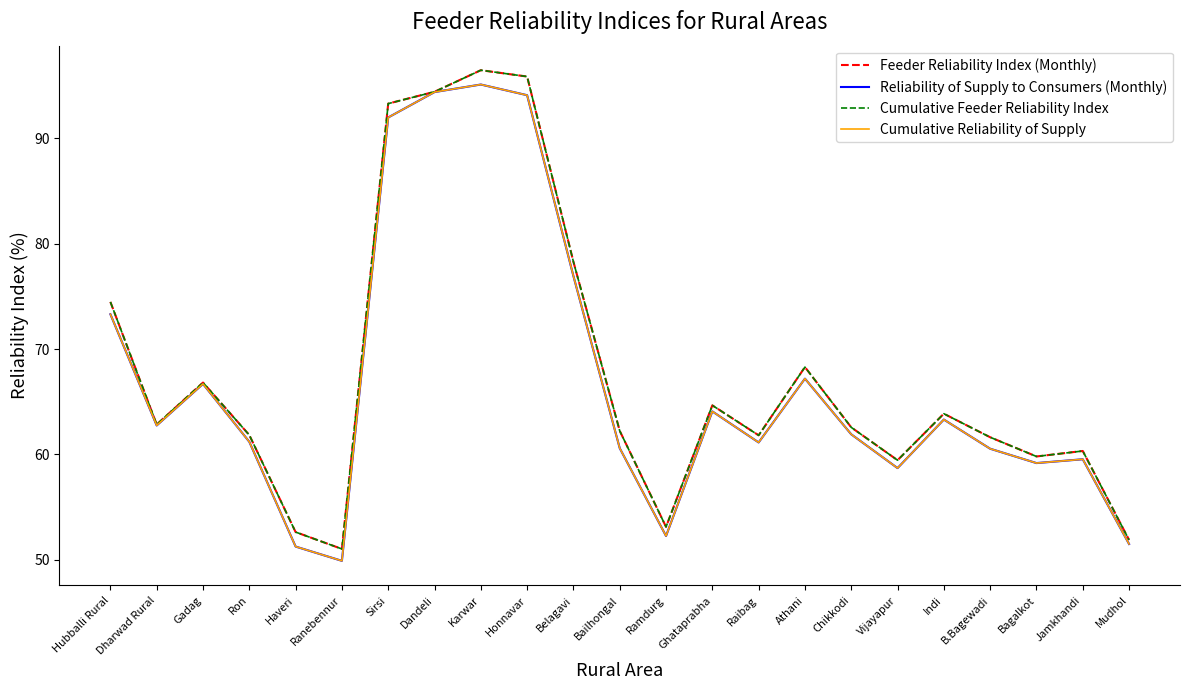

At which label does Cumulative Feeder Reliability Index reach its minimum?

Ranebennur